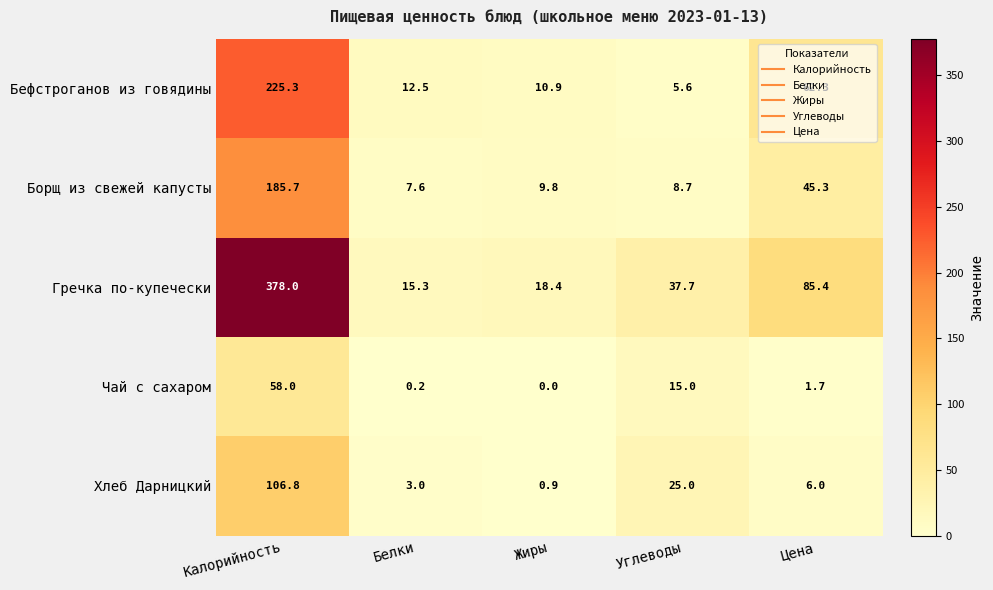

At how many categories does at least one series exceed 129?

1